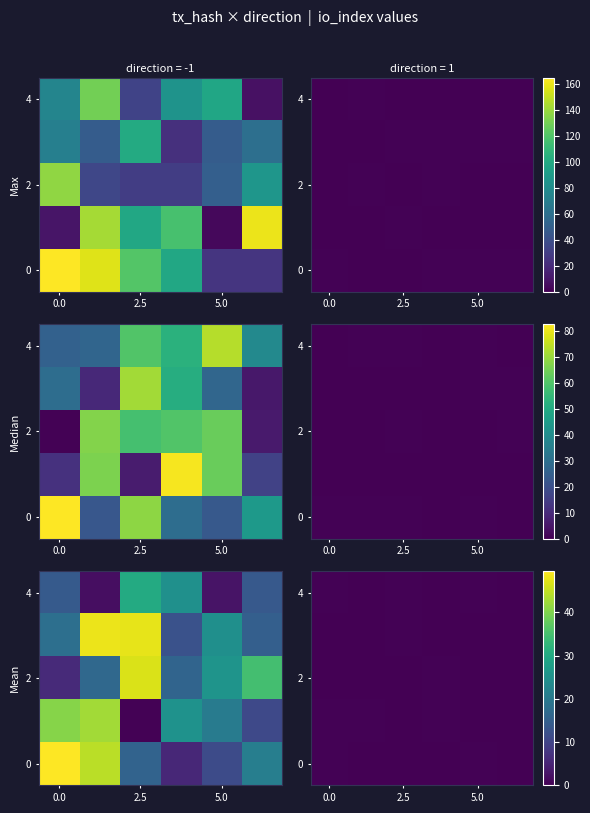

What is the total value across all series at 5?

0.4